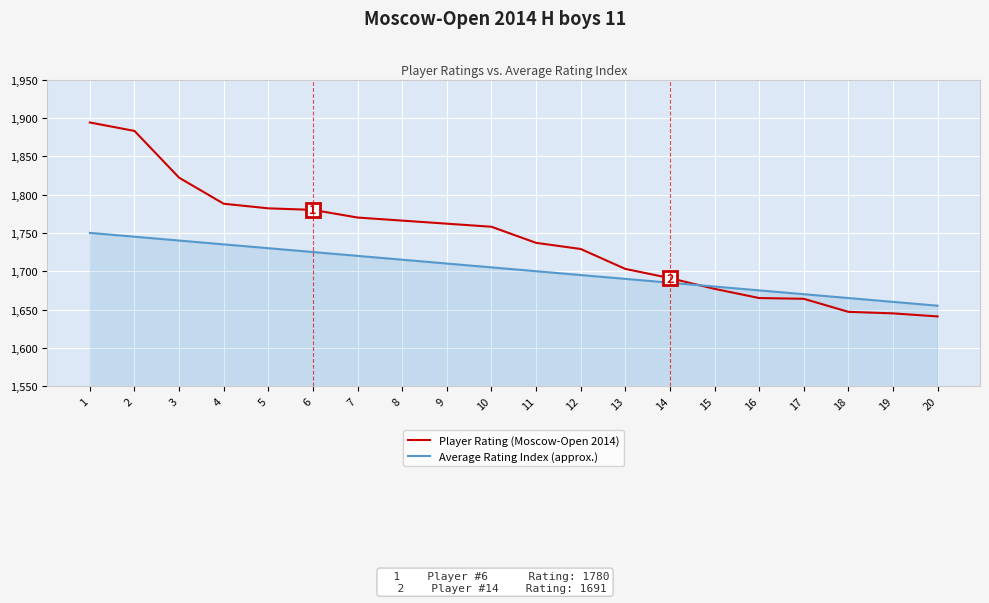

Rank the series by their average value, from lowest to highest.

Average Rating Index (approx.), Player Rating (Moscow-Open 2014)